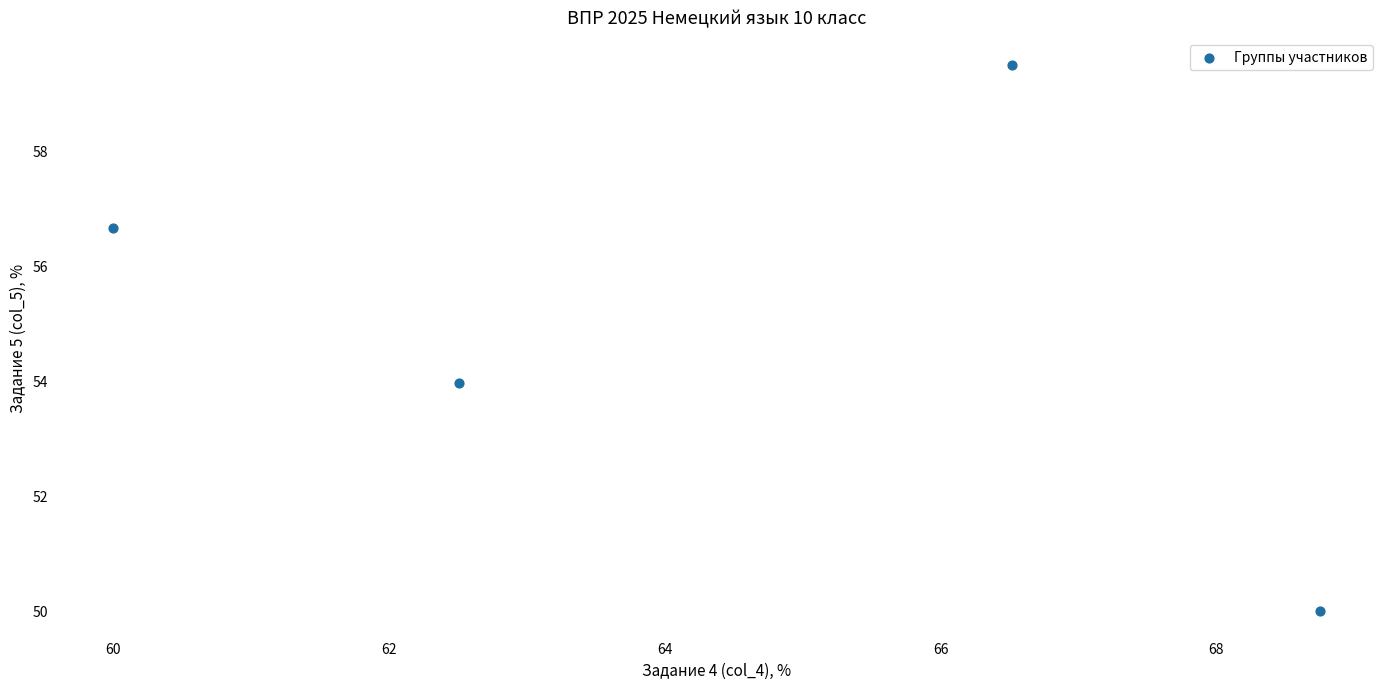

What is the range of Y values (max minus min)?

9.5